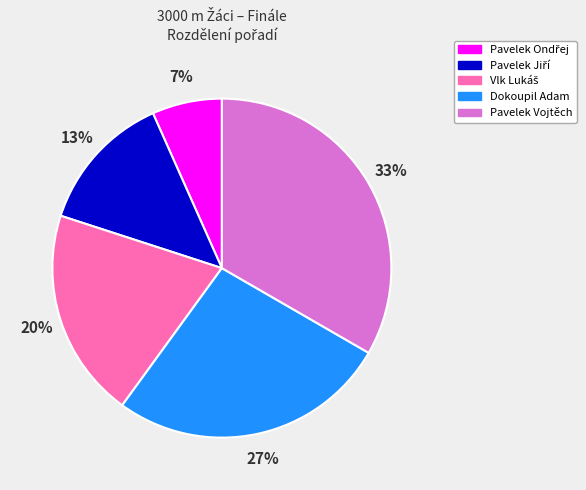

Which slice is the largest?

Pavelek Vojtěch